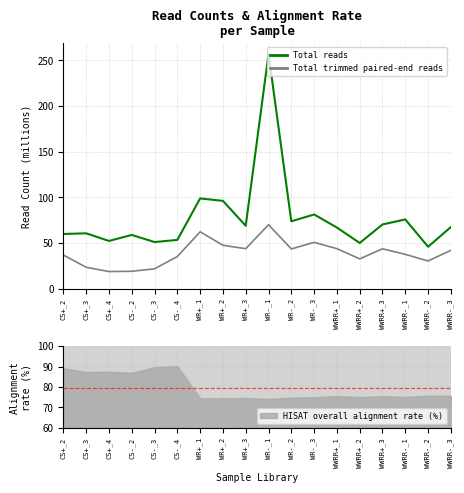

What is the smallest value displayed?

18.8